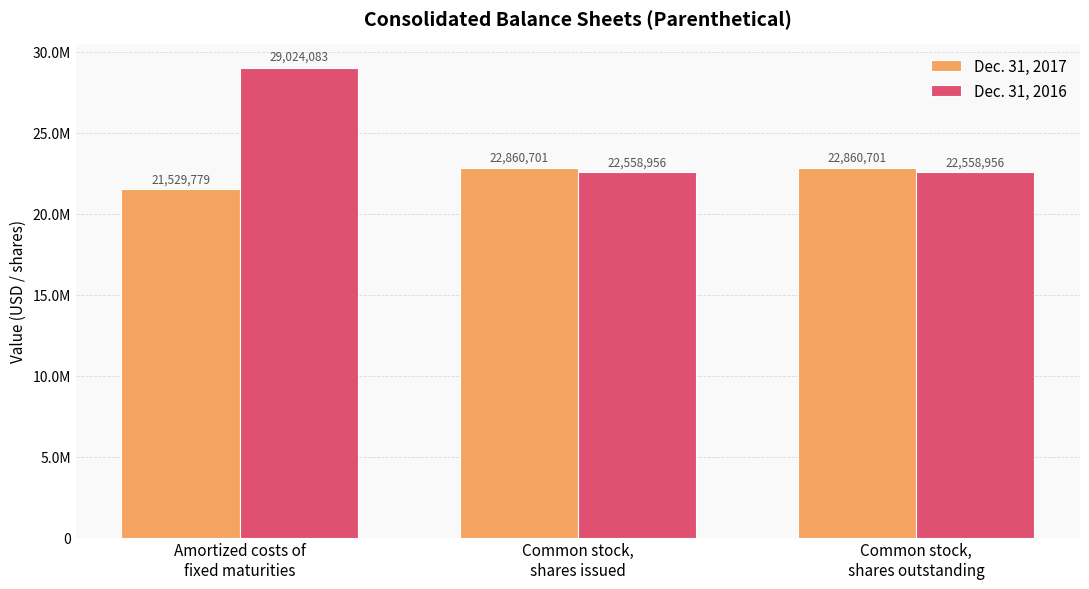

At which label is Dec. 31, 2017 closest to 22195240?

Amortized costs of
fixed maturities